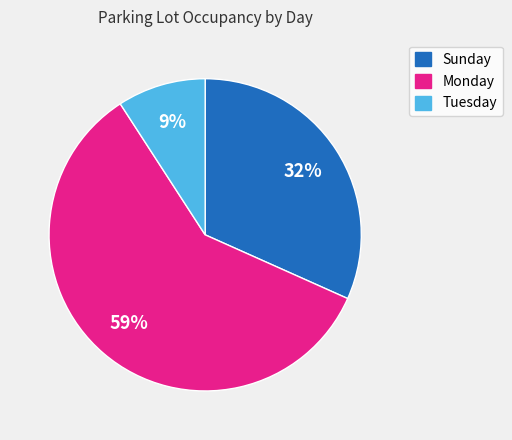

Do Sunday and Monday together represent more than half of the pie?

Yes